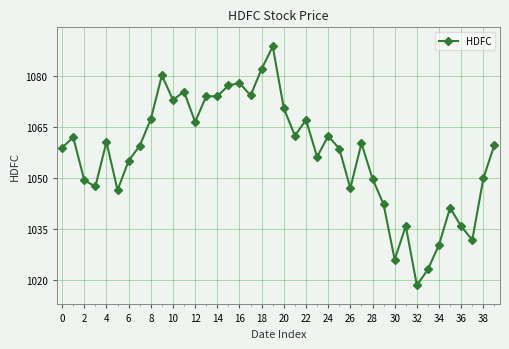

What is the minimum value shown in the chart?

1018.3